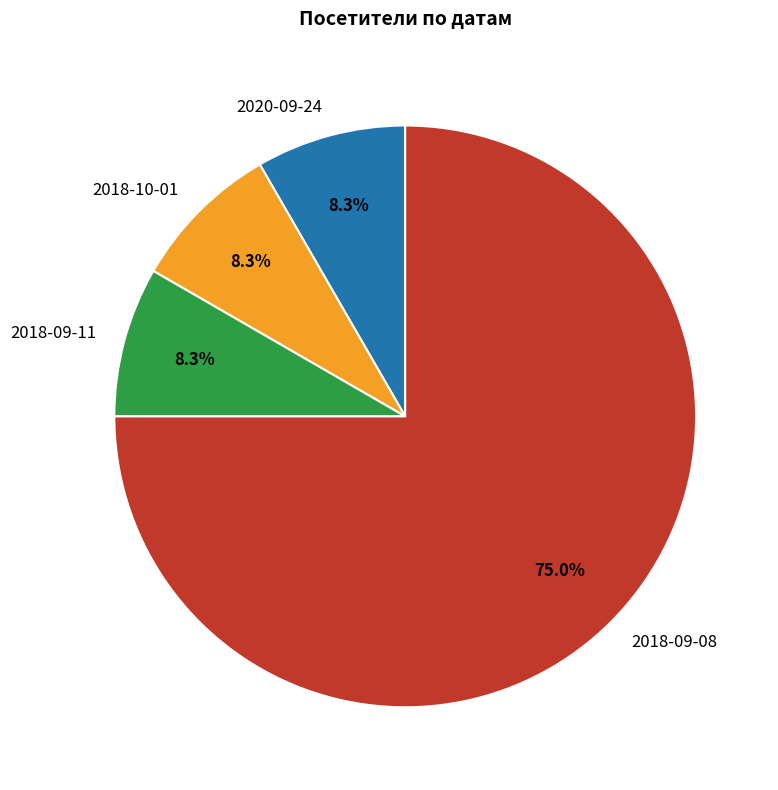

To the nearest percent, what is the difference between the largest and smallest slice percentages?

67%